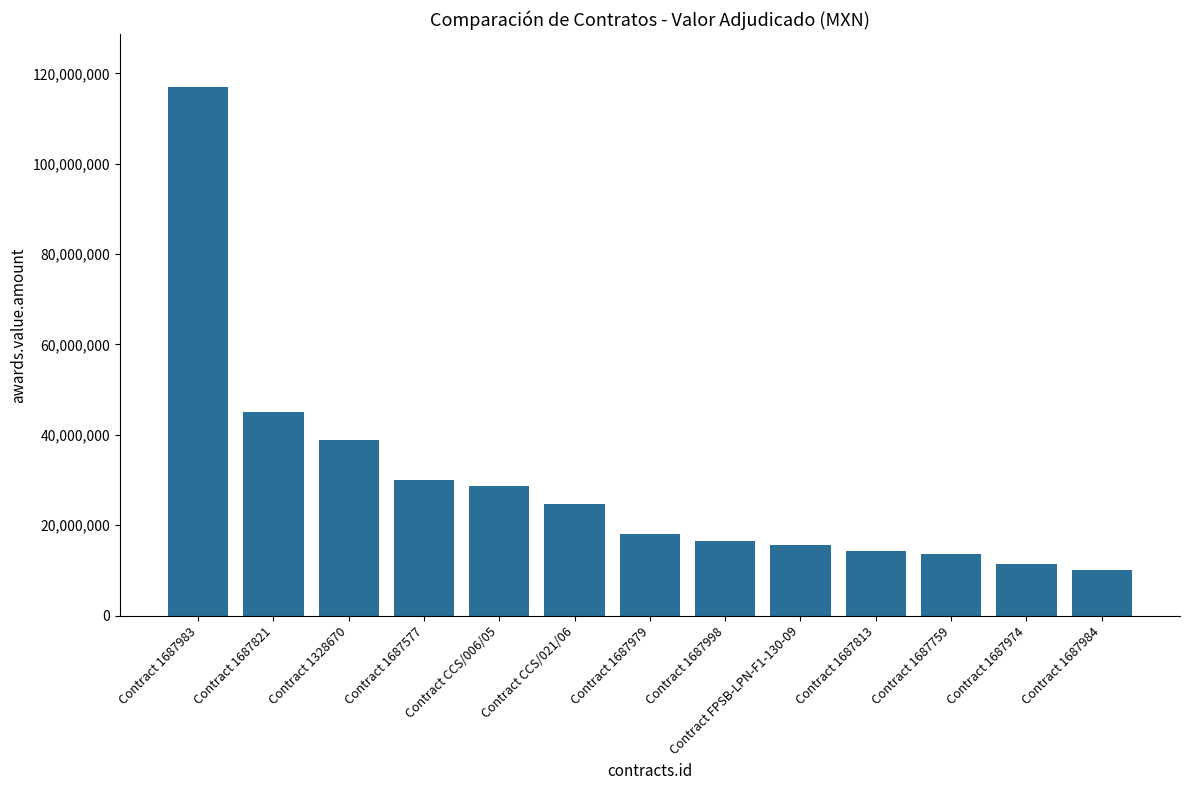

Which category has the lowest value across all series?

Contract 1687984